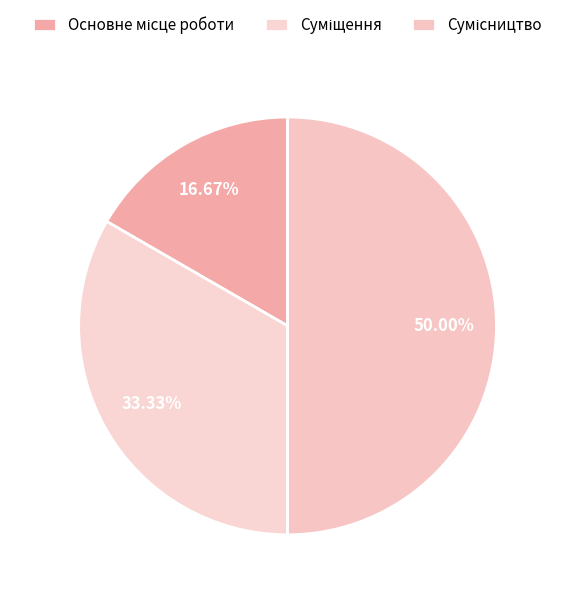

Does Сумісництво represent more than half of the total?

No